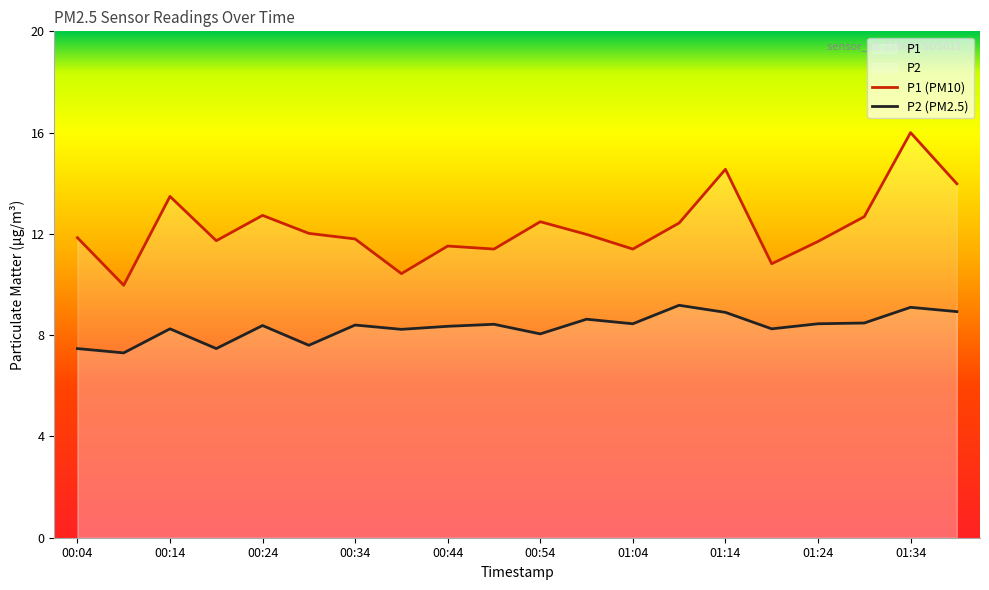

Reading left to right, transcribe all the data shown in this chart.

P1: 00:04=11.8	00:09=10.0	00:14=13.5	00:19=11.7	00:24=12.7	00:29=12.0	00:34=11.8	00:39=10.4	00:44=11.5	00:49=11.4	00:54=12.5	00:59=12.0	01:04=11.4	01:09=12.4	01:14=14.6	01:19=10.8	01:24=11.7	01:29=12.7	01:34=16.0	01:39=14.0
P2: 00:04=7.5	00:09=7.3	00:14=8.2	00:19=7.5	00:24=8.4	00:29=7.6	00:34=8.4	00:39=8.2	00:44=8.3	00:49=8.4	00:54=8.1	00:59=8.6	01:04=8.4	01:09=9.2	01:14=8.9	01:19=8.2	01:24=8.4	01:29=8.5	01:34=9.1	01:39=8.9